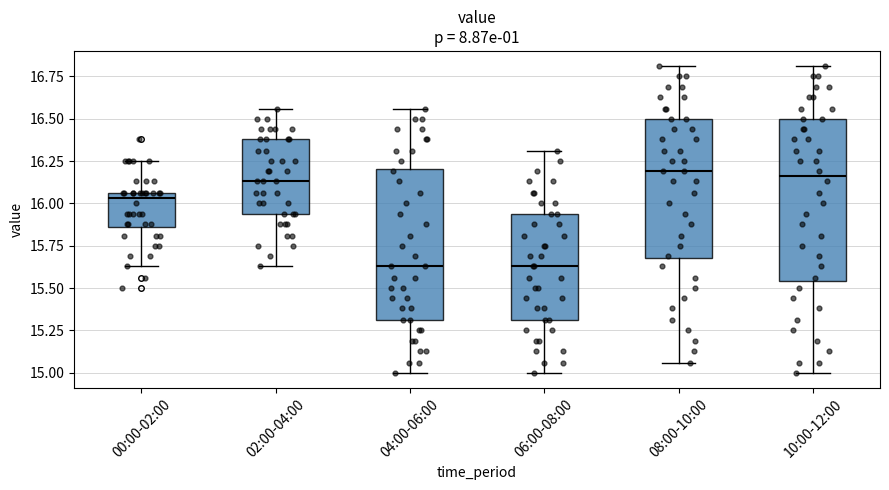

Where is the lower edge of the box for 04:00-06:00 on the y-axis? The values are not printed on the chart, so give them approximately, as read against the axis.

15.30